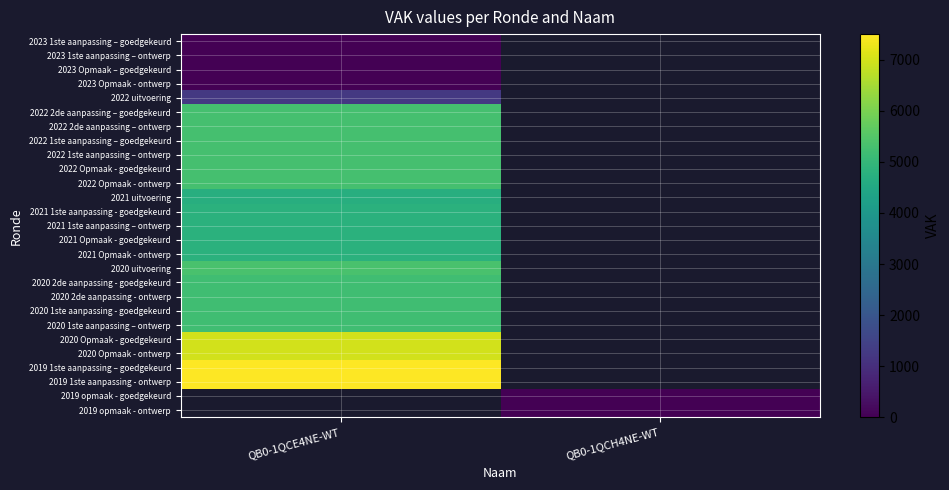

What is the difference between the highest and lowest values at QB0-1QCE4NE-WT?

7500.0